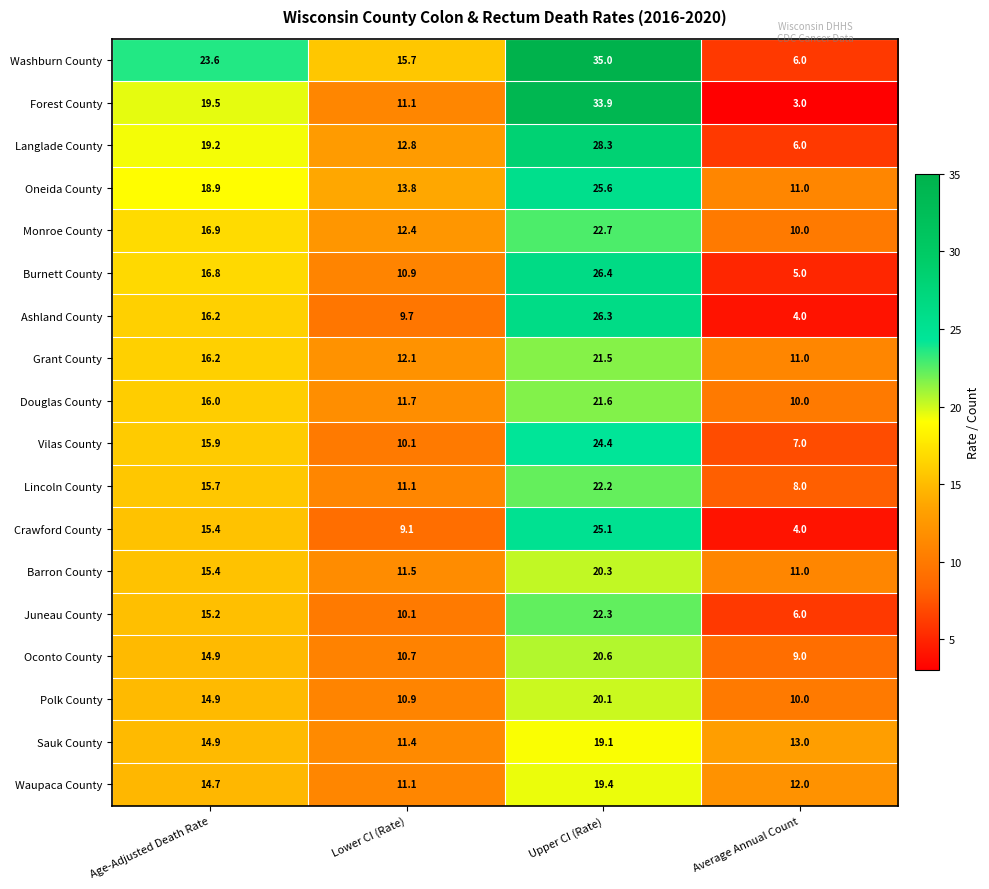

How many categories are shown in the chart?

4